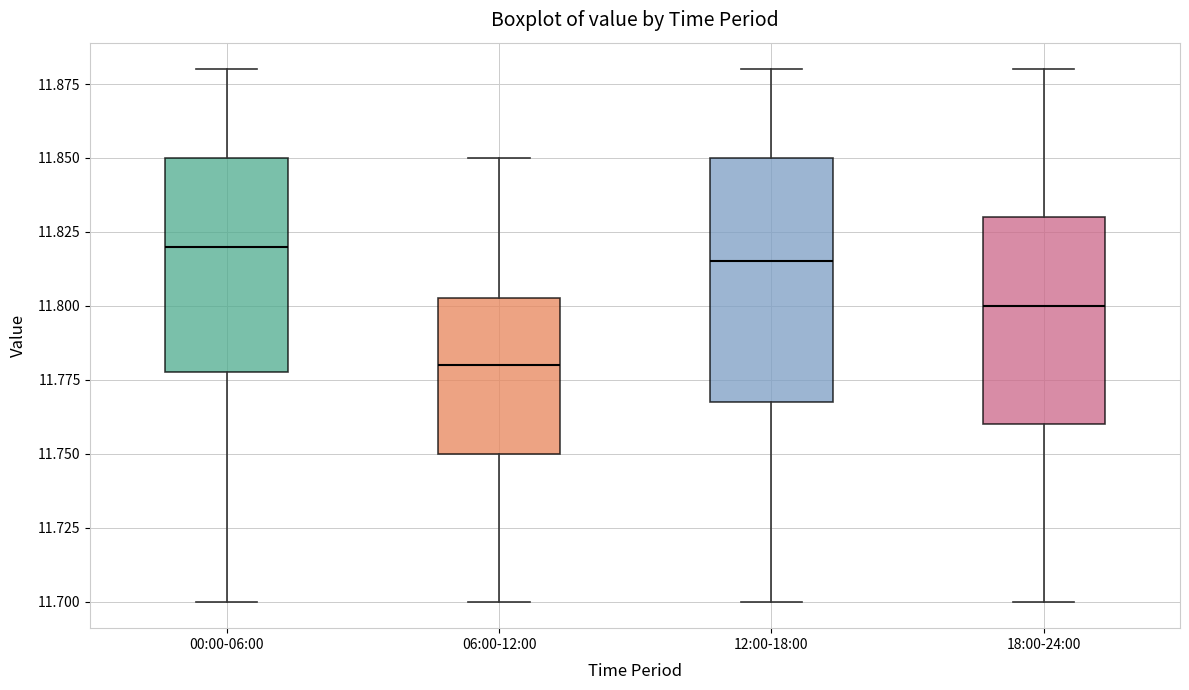

Reading left to right, transcribe this box plot: for each box, give where its median line is, the range the box spans, and where its two whiskers end, as read against the y-axis. The values are not printed on the chart, so give them approximately, as read against the axis.

00:00-06:00: median 11.820, box 11.780 to 11.850, whiskers 11.700 to 11.880
06:00-12:00: median 11.780, box 11.750 to 11.805, whiskers 11.700 to 11.850
12:00-18:00: median 11.815, box 11.770 to 11.850, whiskers 11.700 to 11.880
18:00-24:00: median 11.800, box 11.760 to 11.830, whiskers 11.700 to 11.880